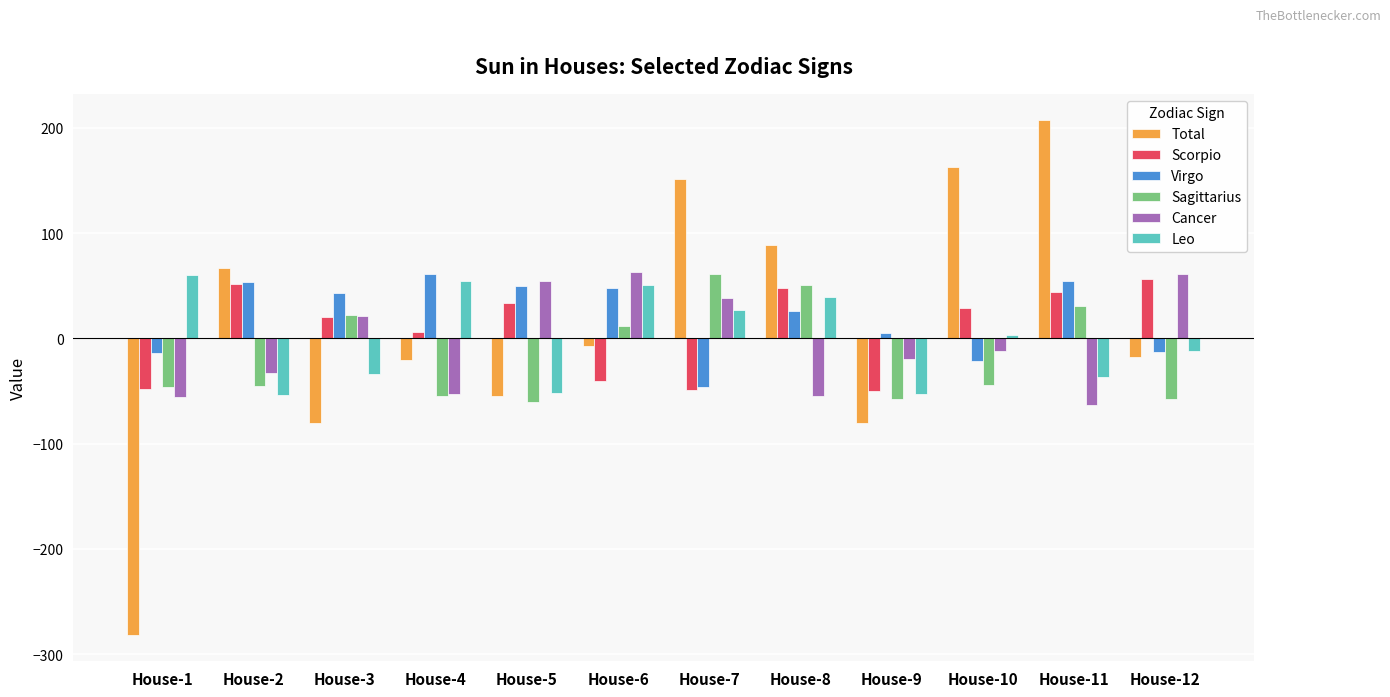

What value does the Sagittarius series have at House-2?

-45.3